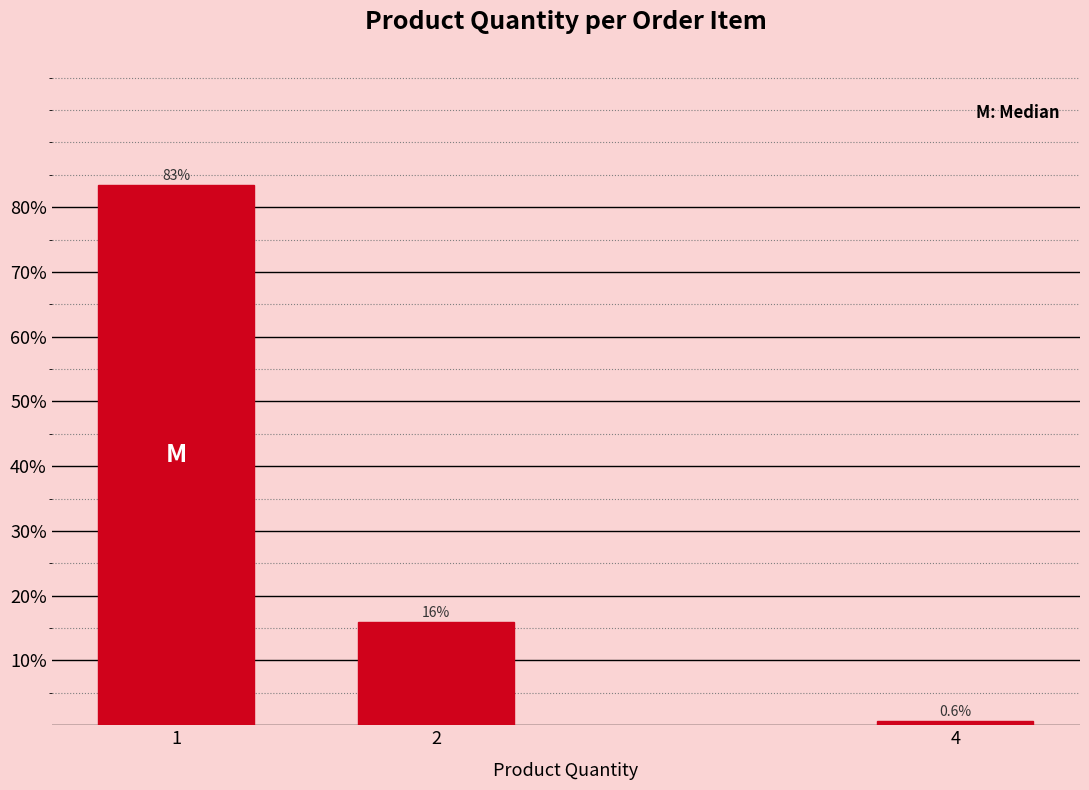

Reading left to right, list all the values displayed in this chart.

83.4	16.0	0.6